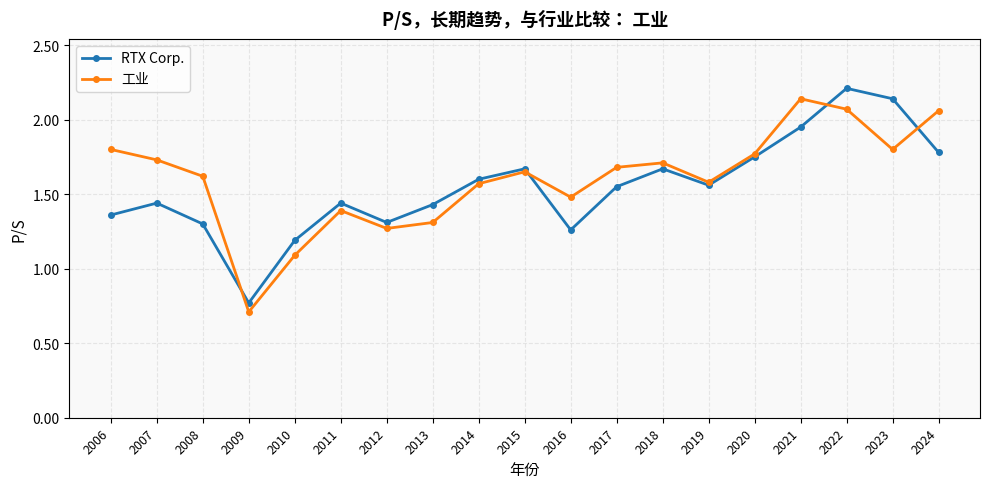

True or false: 工业 and RTX Corp. cross at least once.

True